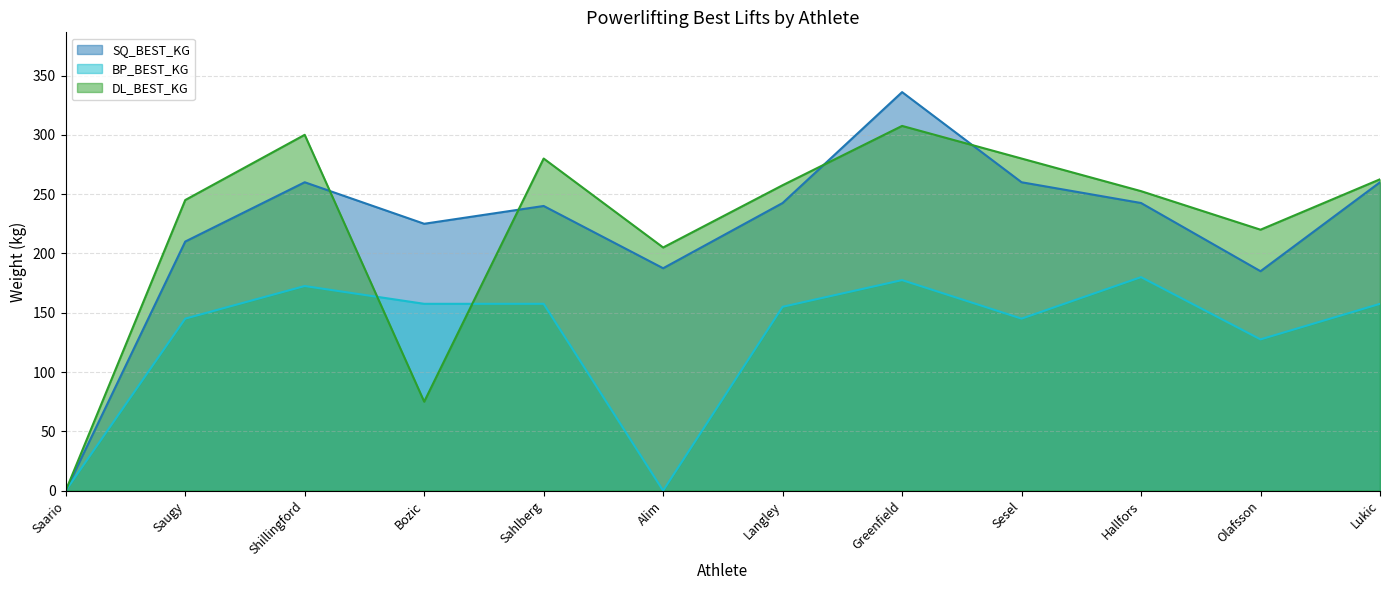

Where is the first local maximum for DL_BEST_KG?

Shillingford